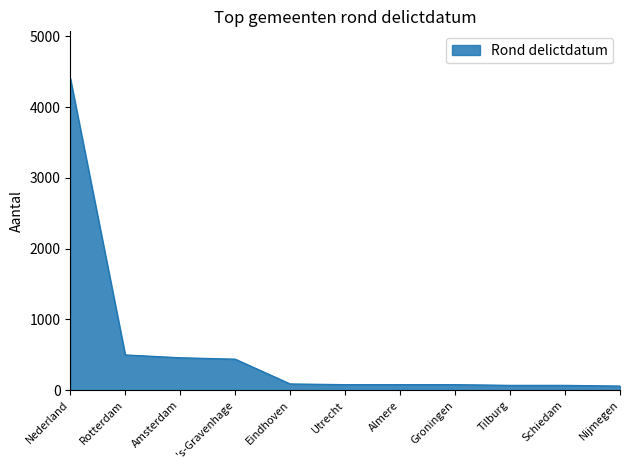

What is the ratio of the value at Eindhoven to the value at Tilburg?

1.3